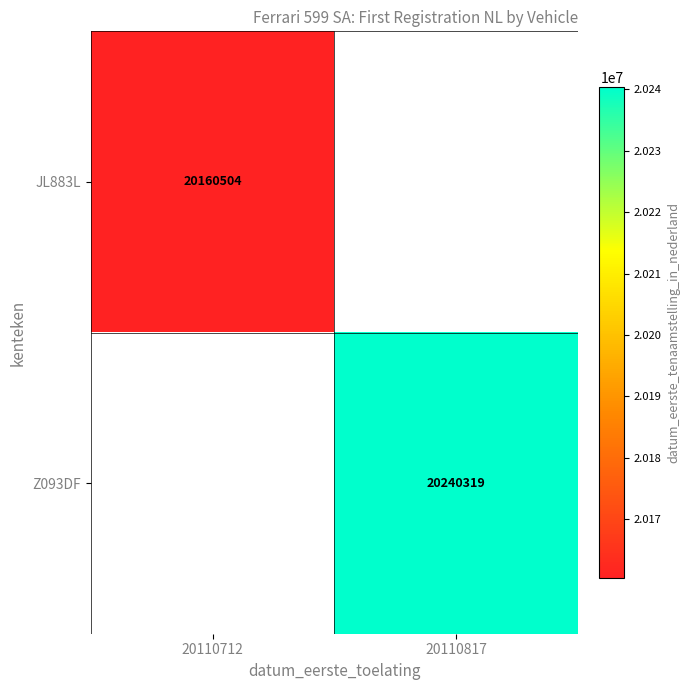

How many distinct data groups are displayed?

2